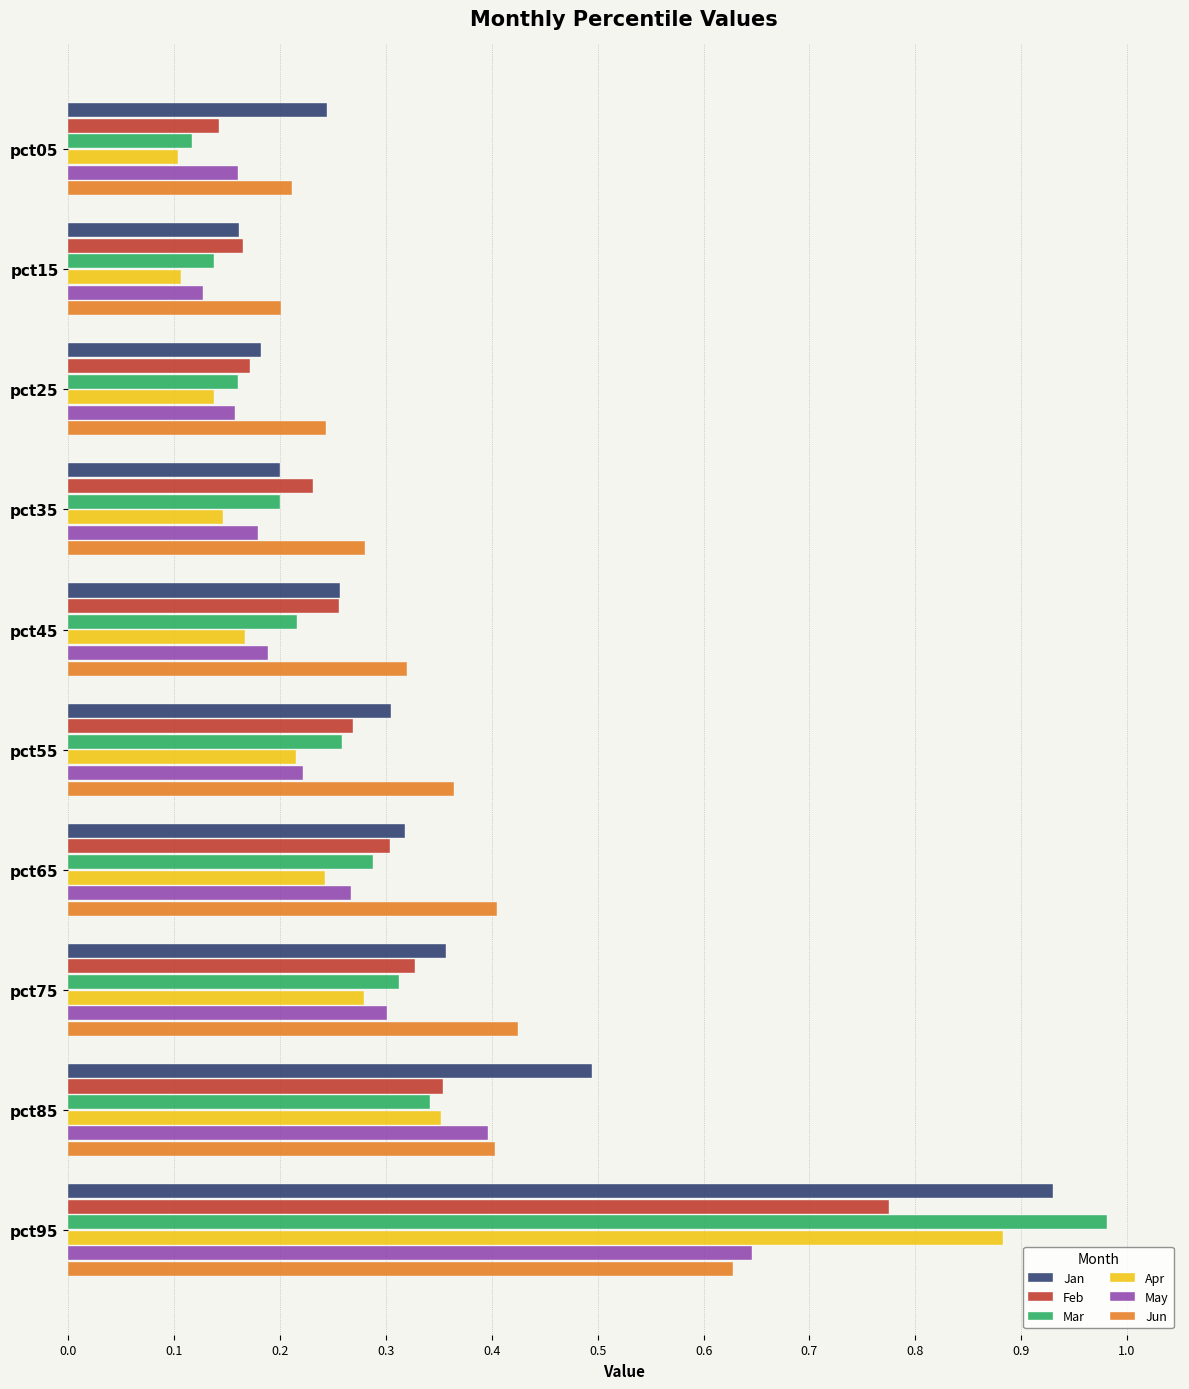

Which category has the highest value across all series?

pct95